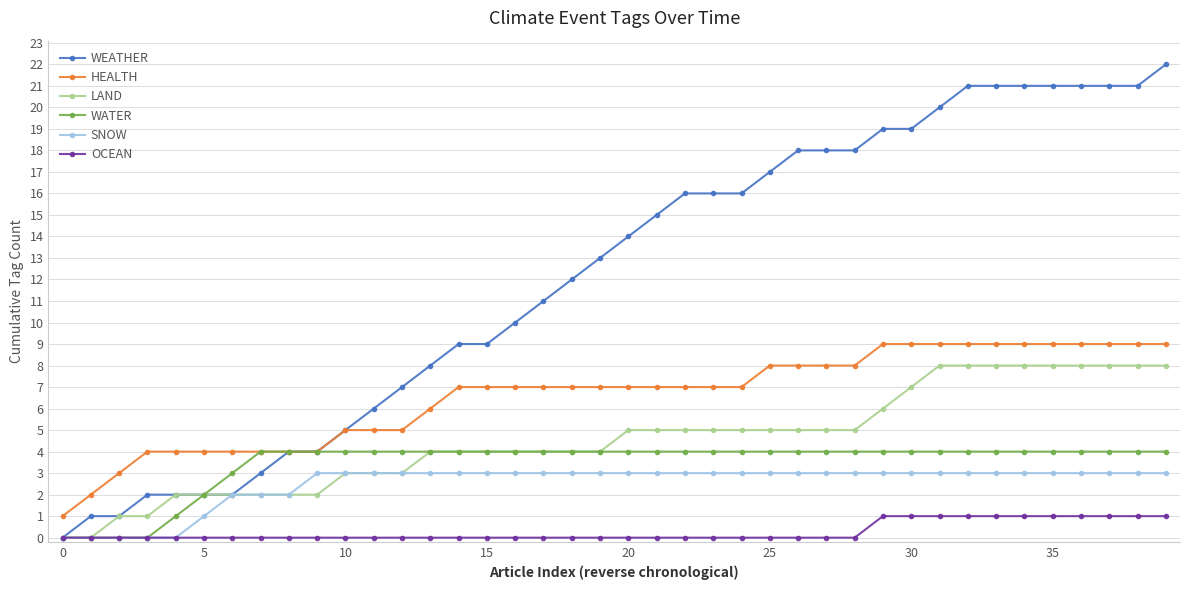

Which series has the largest total across all categories?

WEATHER